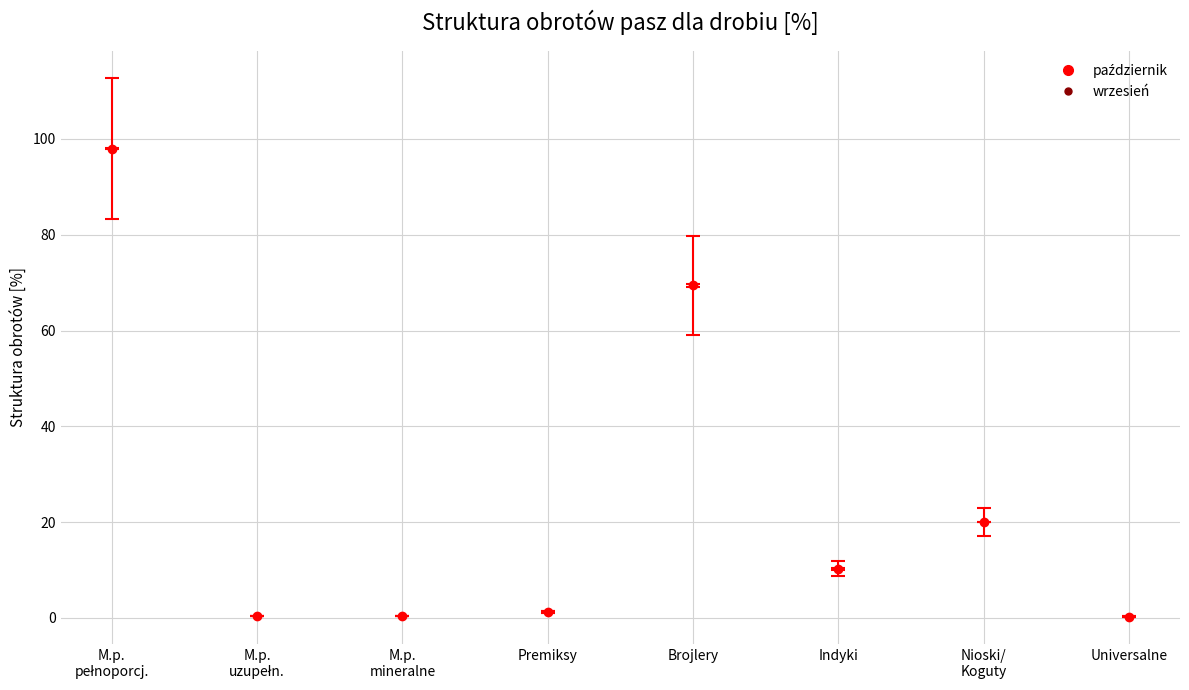

What is the label of the 4th point from the right?

Brojlery